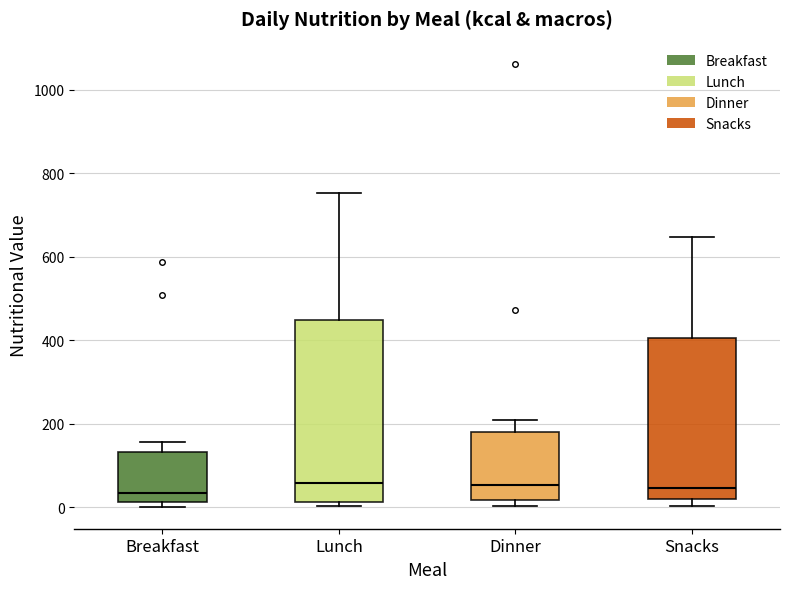

Reading left to right, read every box against the y-axis: the position of its median line, the range the box covers, and the ends of its whiskers. The values are not printed on the chart, so give them approximately, as read against the axis.

Breakfast: median 40, box 20 to 140, whiskers 0 to 160
Lunch: median 60, box 20 to 440, whiskers 0 to 760
Dinner: median 60, box 20 to 180, whiskers 0 to 200
Snacks: median 40, box 20 to 400, whiskers 0 to 640